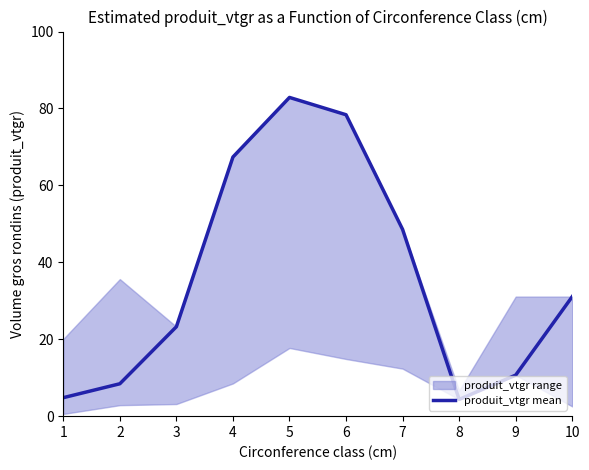

How many interior local valleys (lower than both neighbors) does the data have?

1